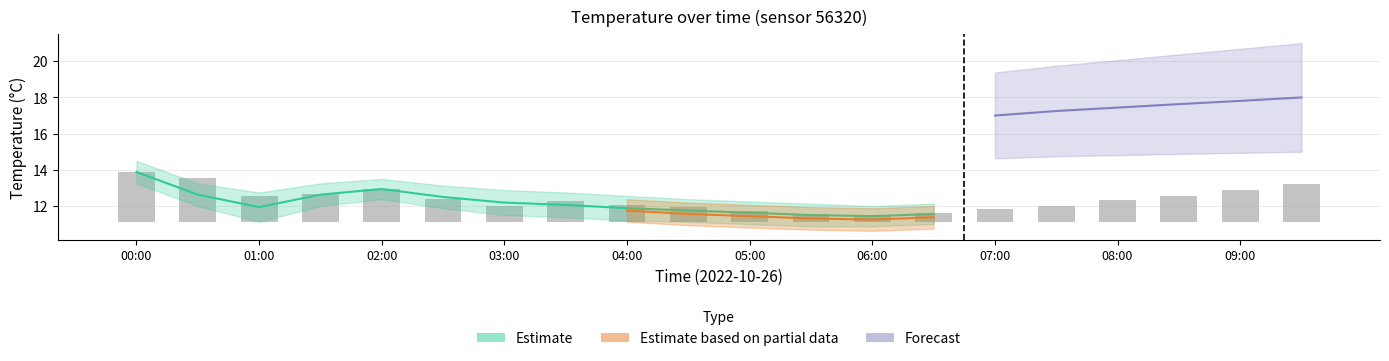

Reading left to right, transcribe all the data shown in this chart.

2.7	2.4	1.4	1.6	1.8	1.2	0.9	1.1	0.9	0.8	0.6	0.4	0.3	0.5	0.7	0.9	1.2	1.4	1.7	2.1